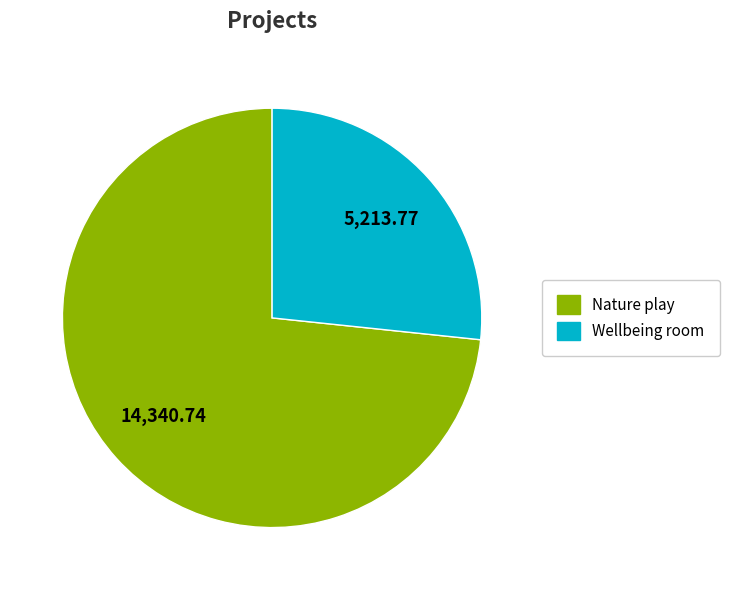

Which category has the smallest portion of the pie?

Wellbeing room